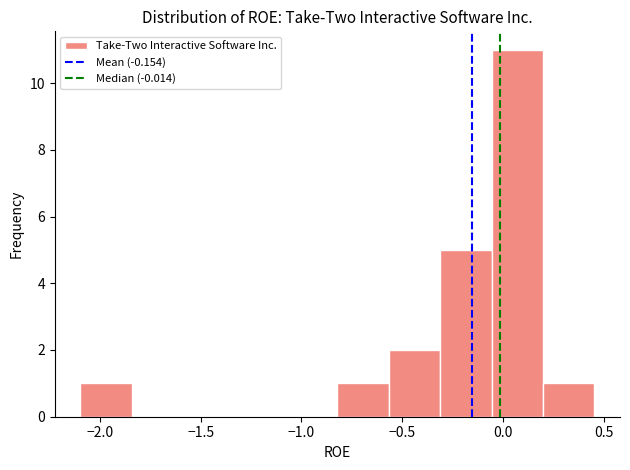

Which range on the x-axis has the tallest bar?

-0.05 to 0.20